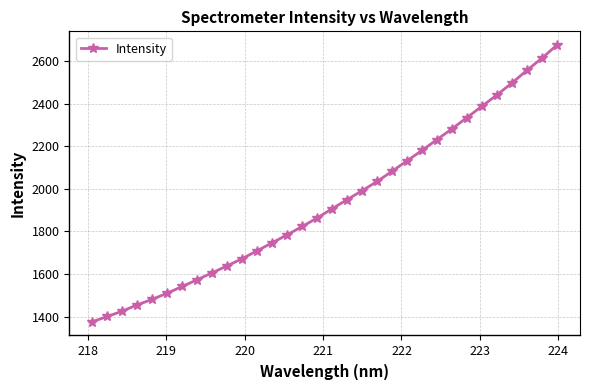

What is the maximum value shown in the chart?

2674.4